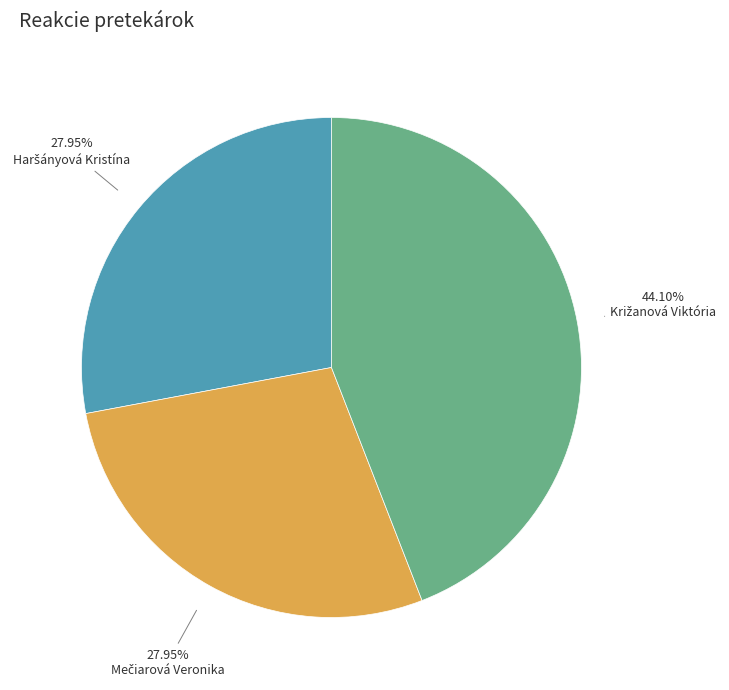

Is there a majority slice in this chart?

No